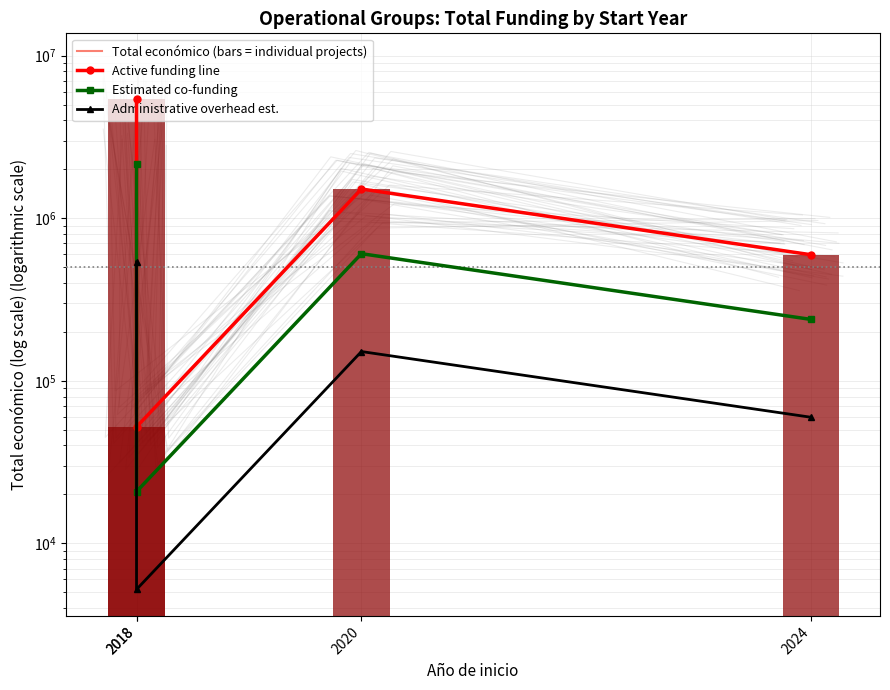

Which label corresponds to the largest value in the chart?

2018